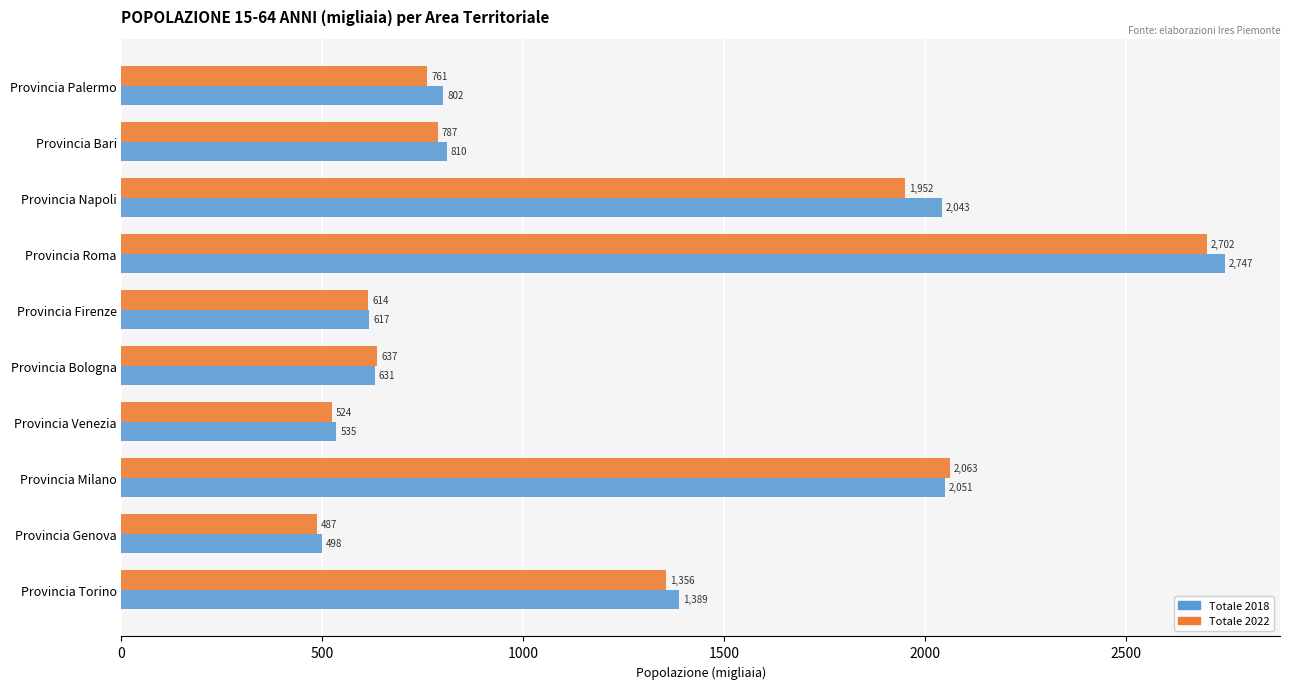

Rank the categories by Totale 2018 value from highest to lowest.

Provincia Roma, Provincia Milano, Provincia Napoli, Provincia Torino, Provincia Bari, Provincia Palermo, Provincia Bologna, Provincia Firenze, Provincia Venezia, Provincia Genova